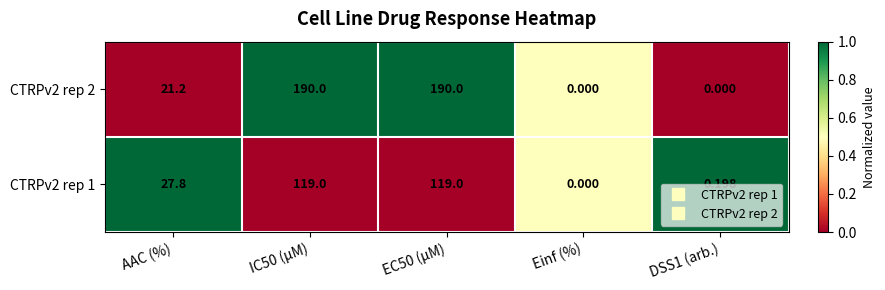

Count the number of categories in the chart.

5